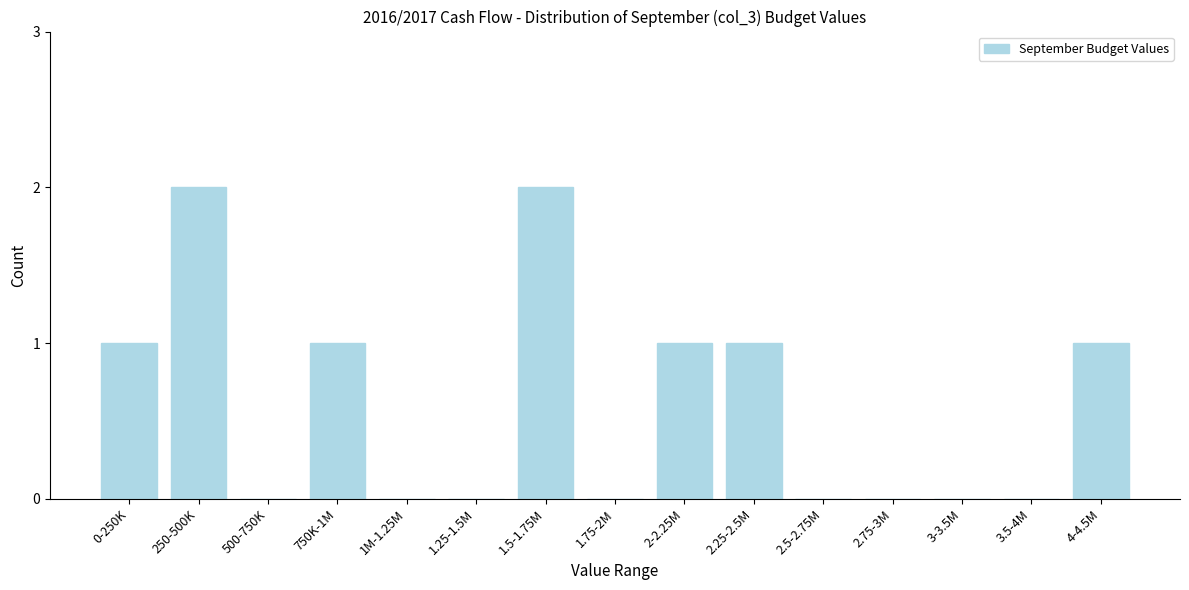

Reading left to right, what are all the values shown in this chart?

0-250K=1	250-500K=2	500-750K=0	750K-1M=1	1M-1.25M=0	1.25-1.5M=0	1.5-1.75M=2	1.75-2M=0	2-2.25M=1	2.25-2.5M=1	2.5-2.75M=0	2.75-3M=0	3-3.5M=0	3.5-4M=0	4-4.5M=1